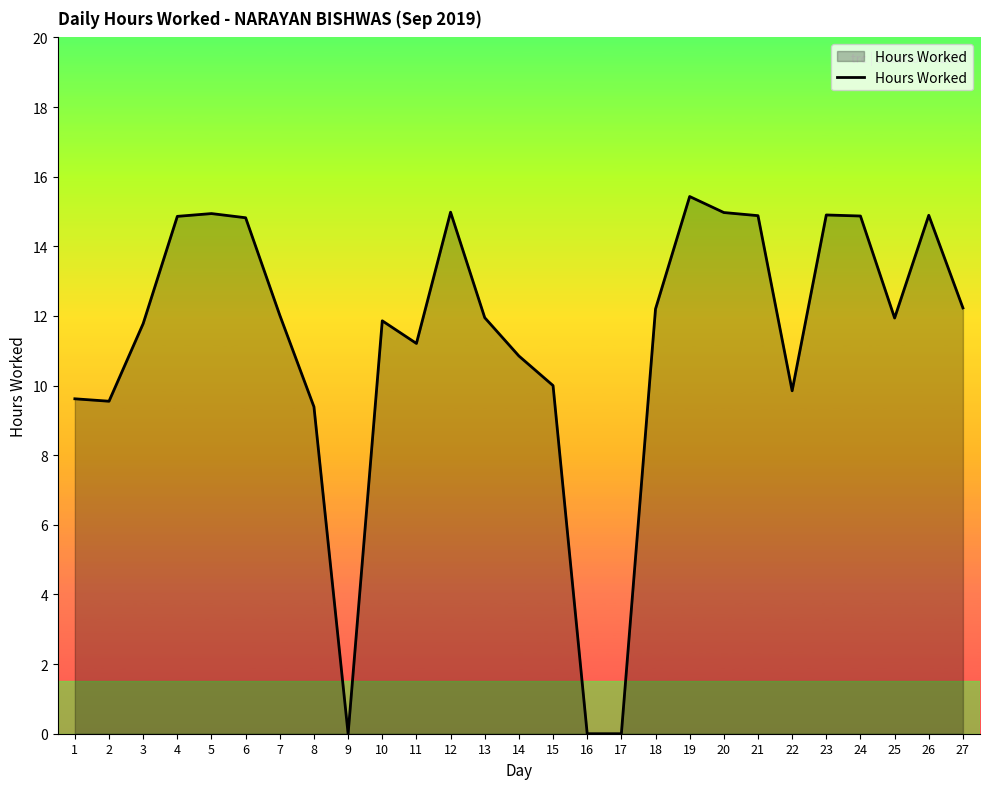

What is the change in value from 7 to 27?

+0.2